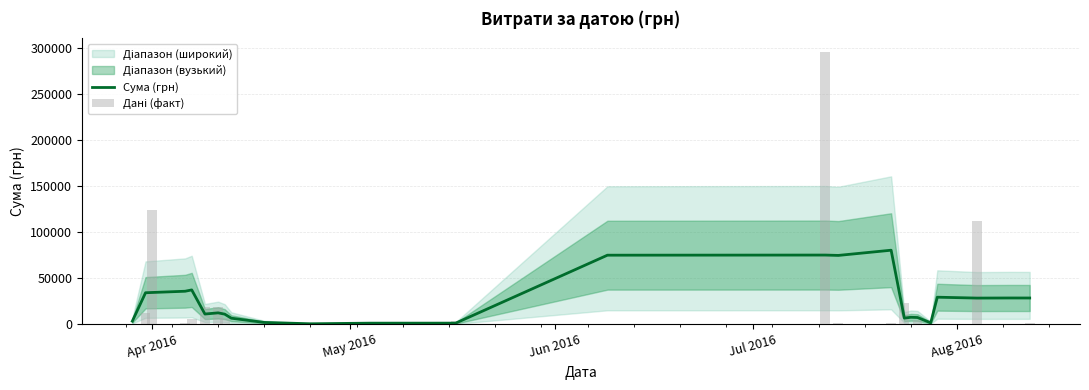

What is the maximum value for Сума (грн)?

80277.1